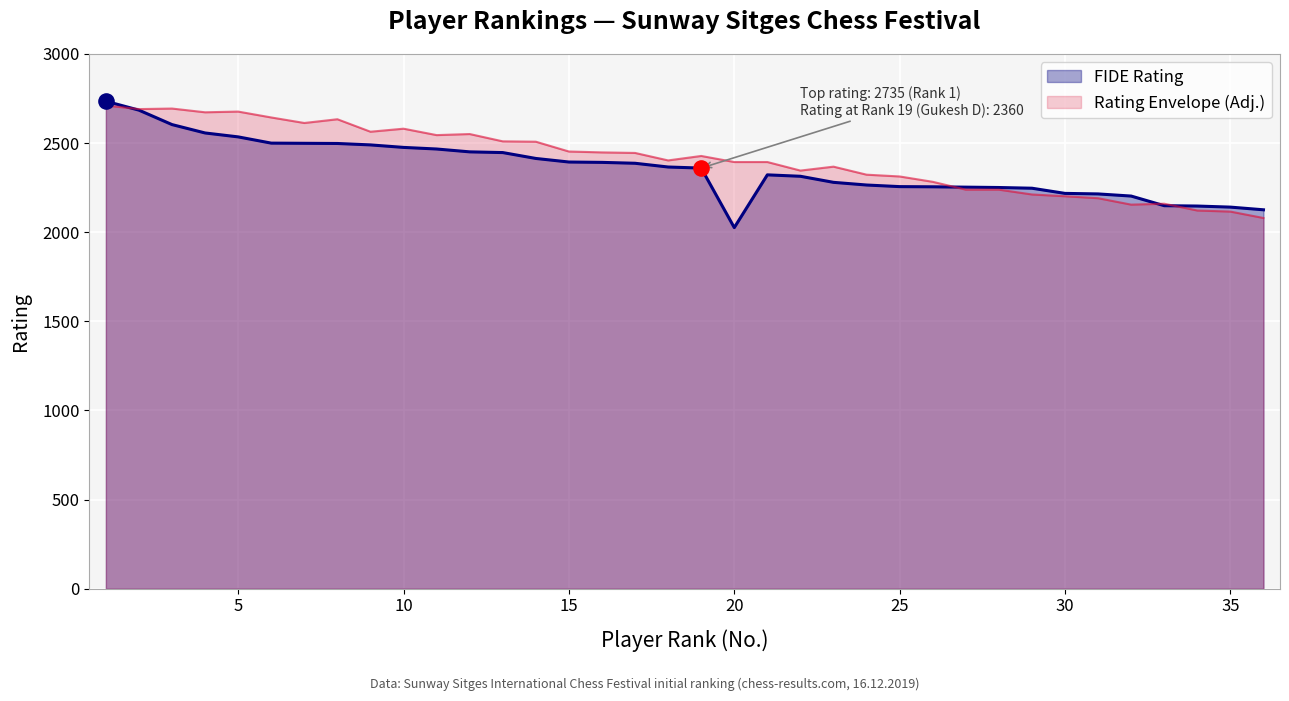

What is the ratio of the value at 35 to the value at 20?

1.1